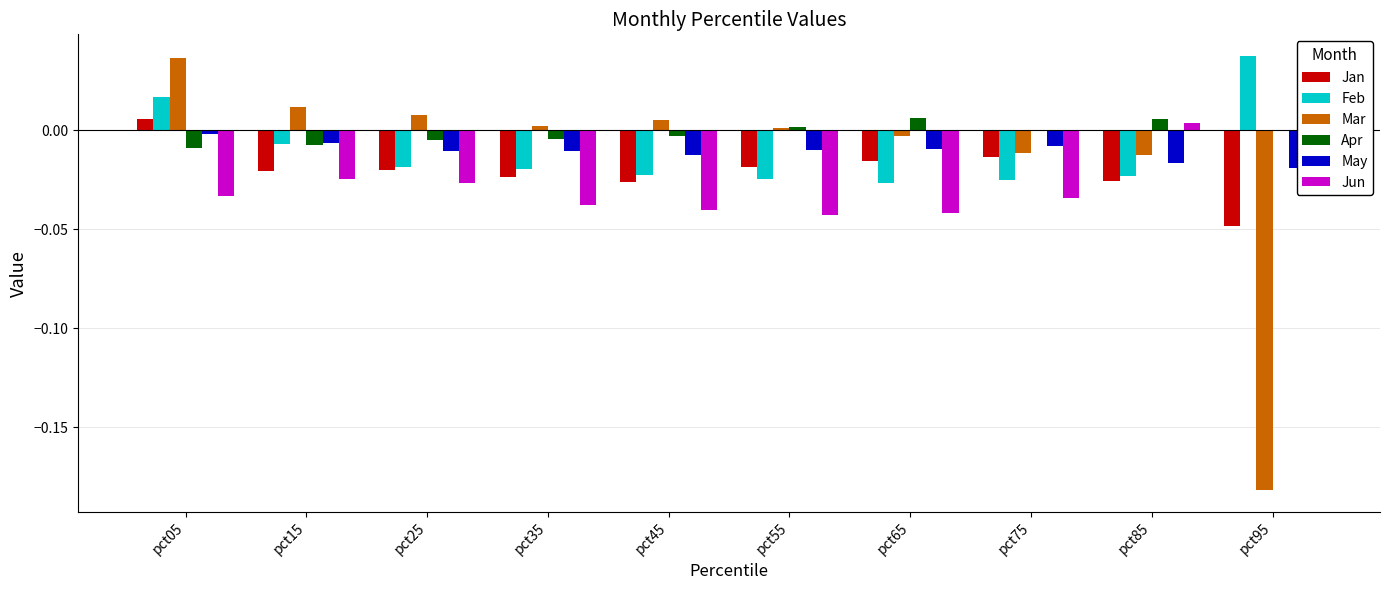

At which category is the sum across all series the highest?

pct05